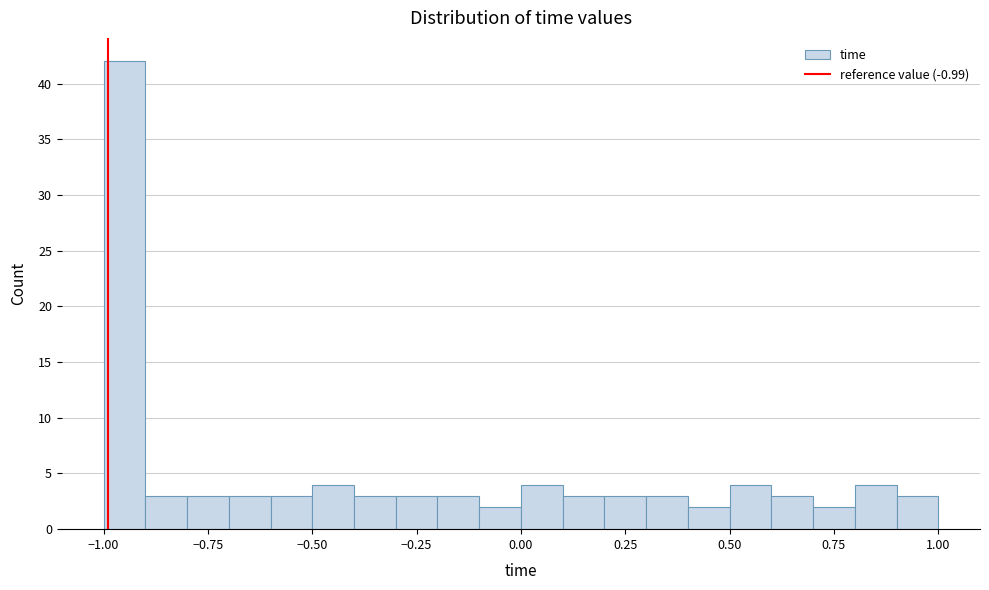

Around what value on the x-axis is the tallest bar? Give the approximate position of its centre, as read against the axis.

-0.95